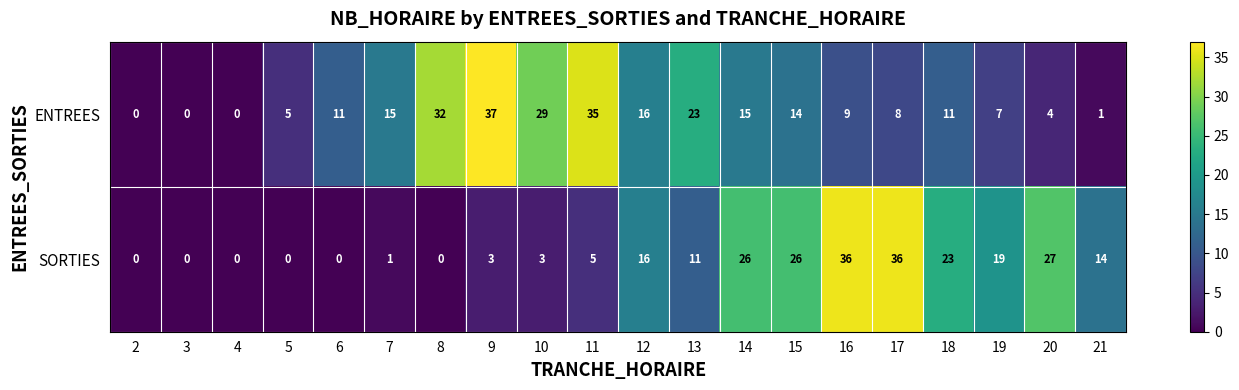

List the series in order of their overall mean, lowest first.

SORTIES, ENTREES